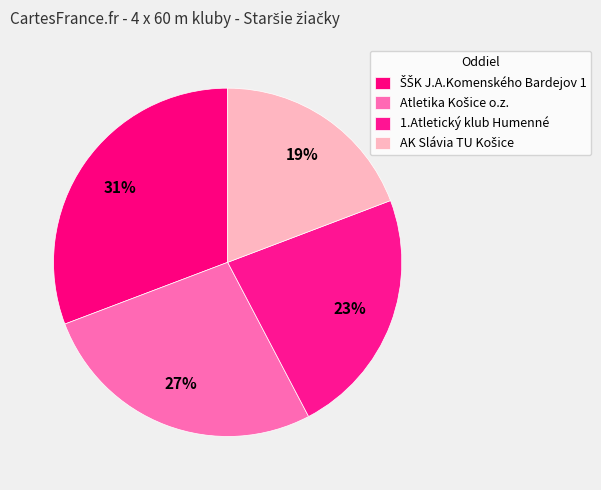

Is there any slice that represents more than half of the pie?

No